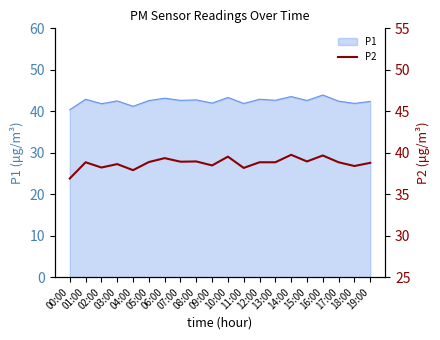

What is the smallest value displayed?

36.9